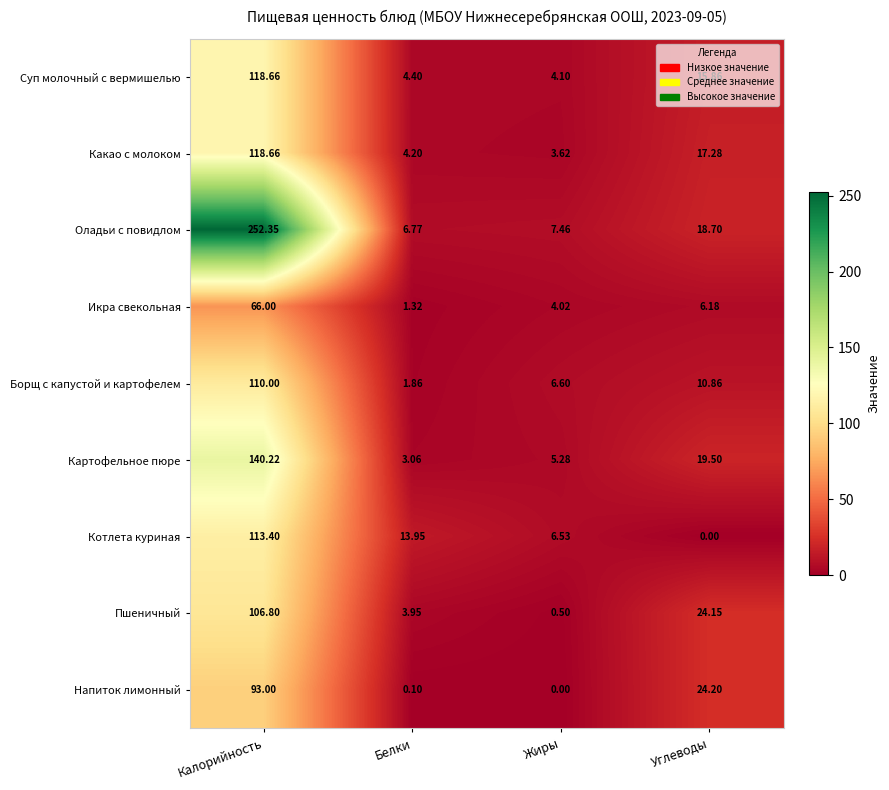

List the labels in order of Котлета куриная value, smallest first.

Углеводы, Жиры, Белки, Калорийность